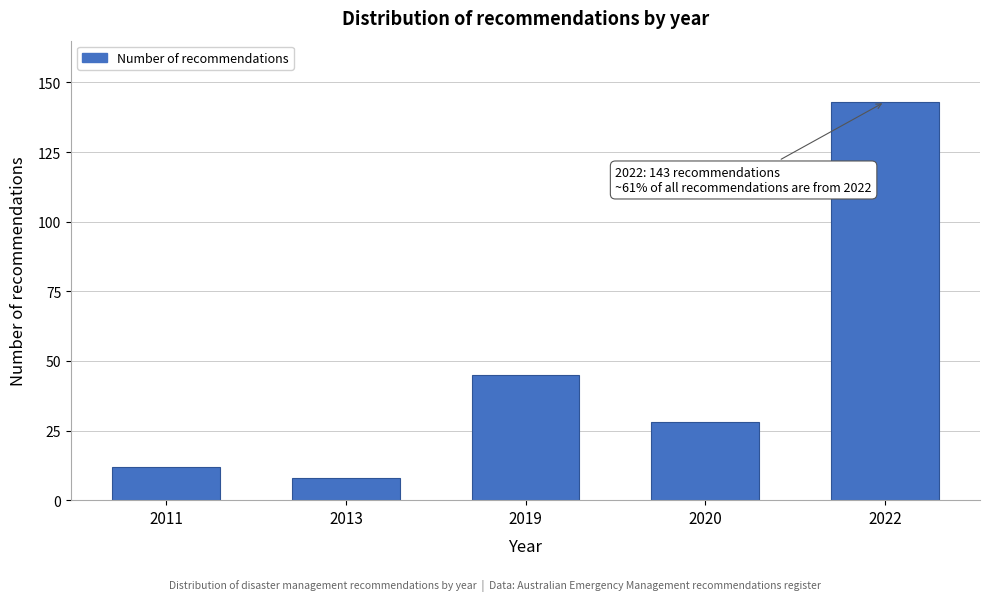

Reading left to right, transcribe all the data shown in this chart.

2011=12	2013=8	2019=45	2020=28	2022=143